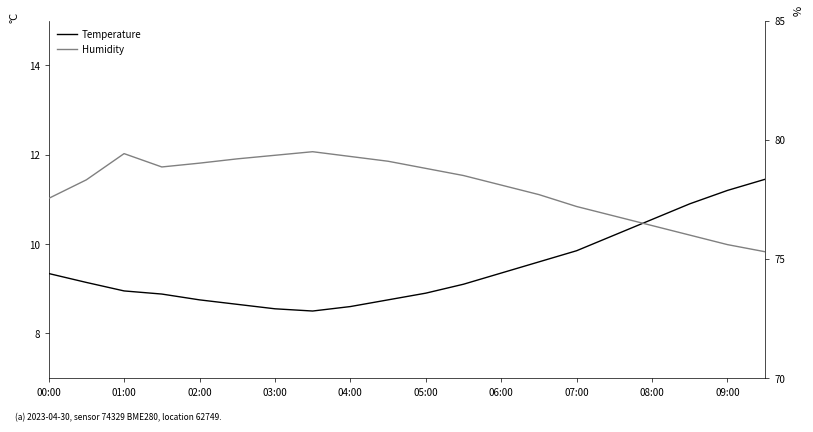

How many interior local peaks does the Humidity series have?

2